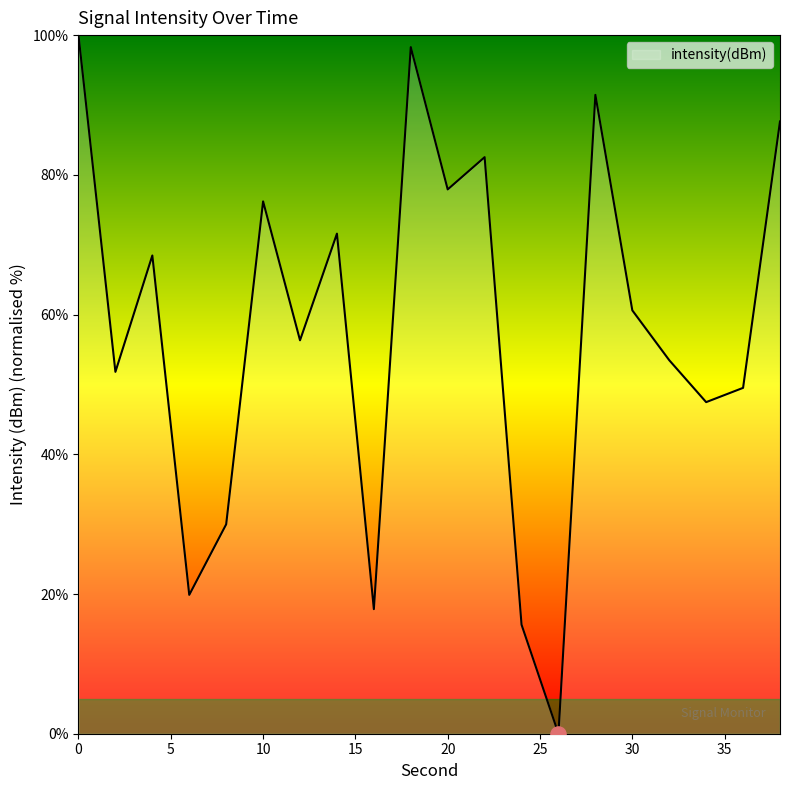

What is the difference between the maximum and minimum values?

100.0